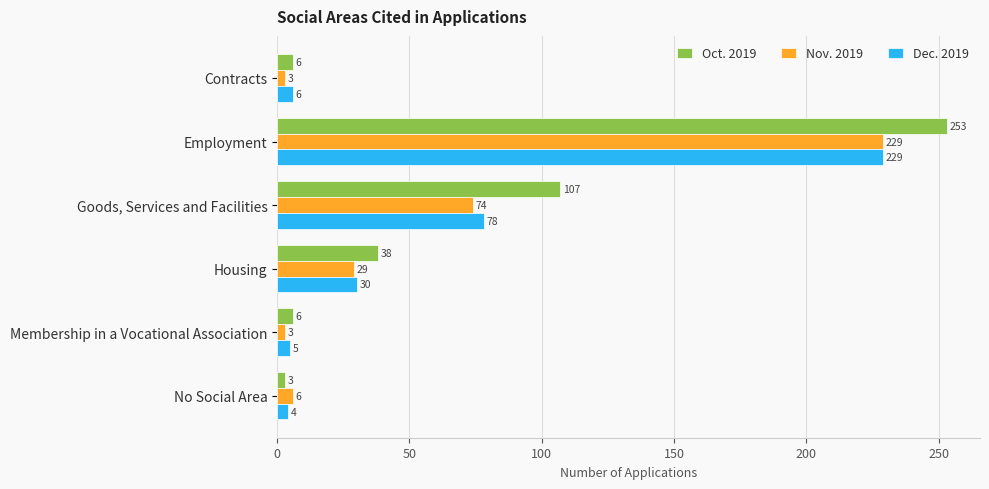

What is the average value of the Oct. 2019 series?

69